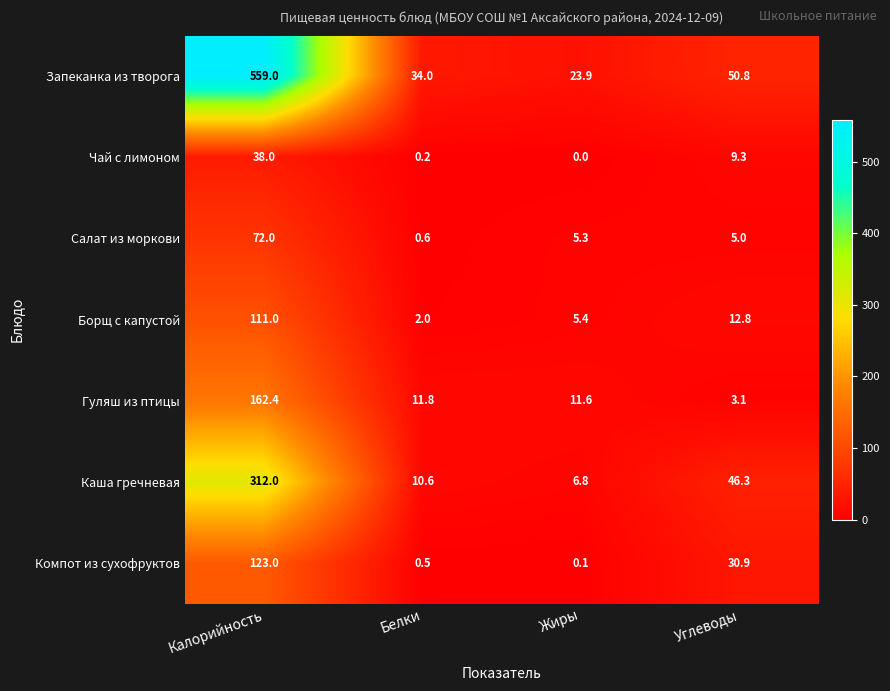

Which series has the widest spread of values?

Запеканка из творога